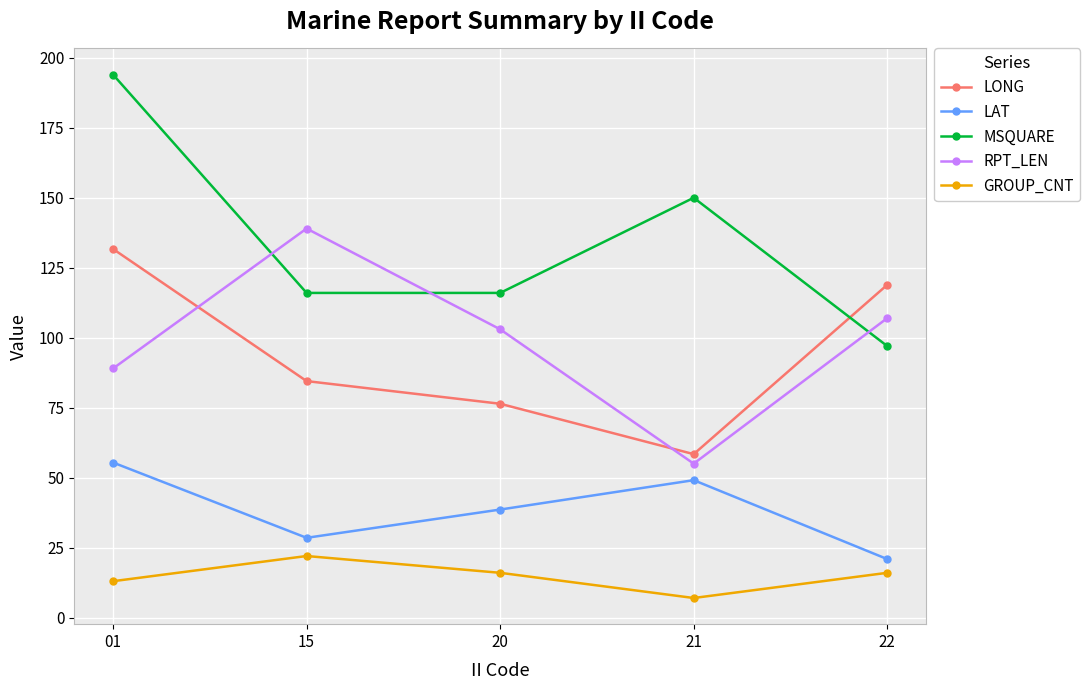

Which series has the largest total across all categories?

MSQUARE